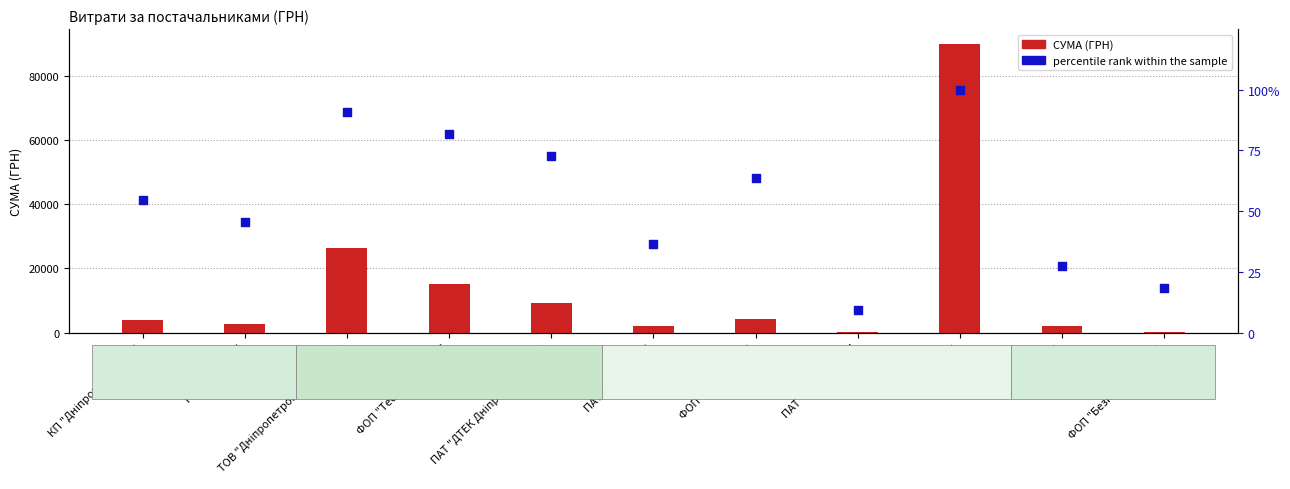

Which series reaches the minimum Y coordinate?

percentile rank within the sample